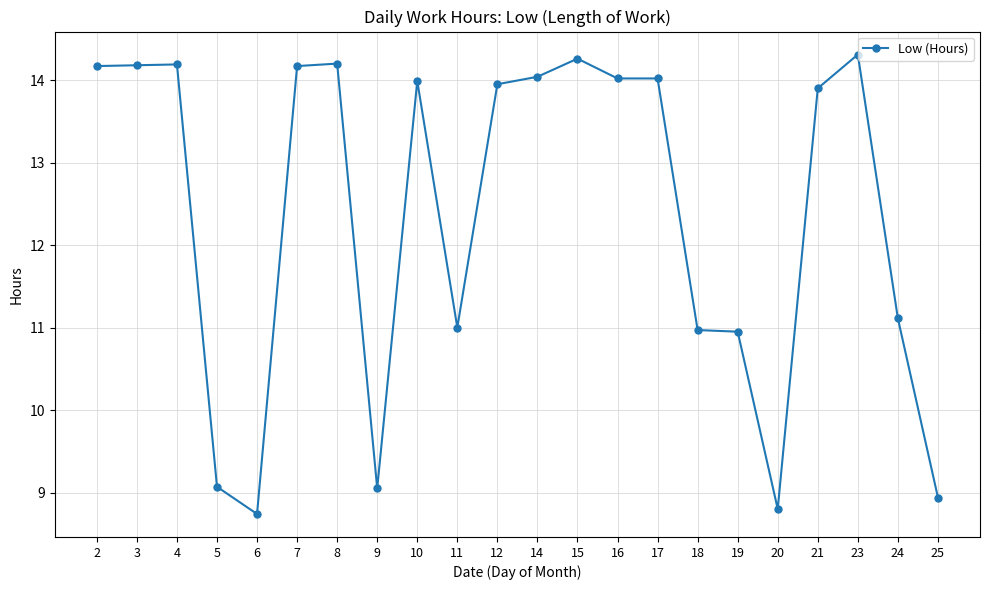

True or false: the data has more than 2 interior local peaks.

True